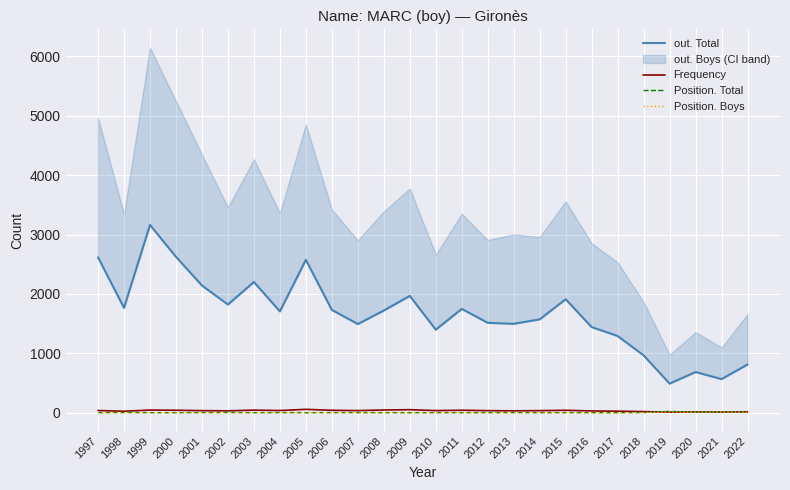

What is the spread (max minus min) of values at 1997?

2616